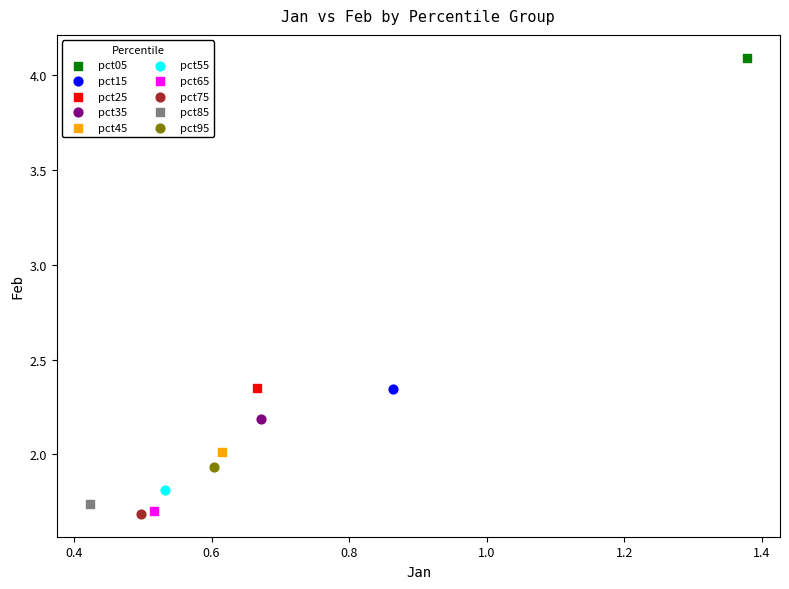

What are all the series names shown in the legend?

pct05, pct15, pct25, pct35, pct45, pct55, pct65, pct75, pct85, pct95